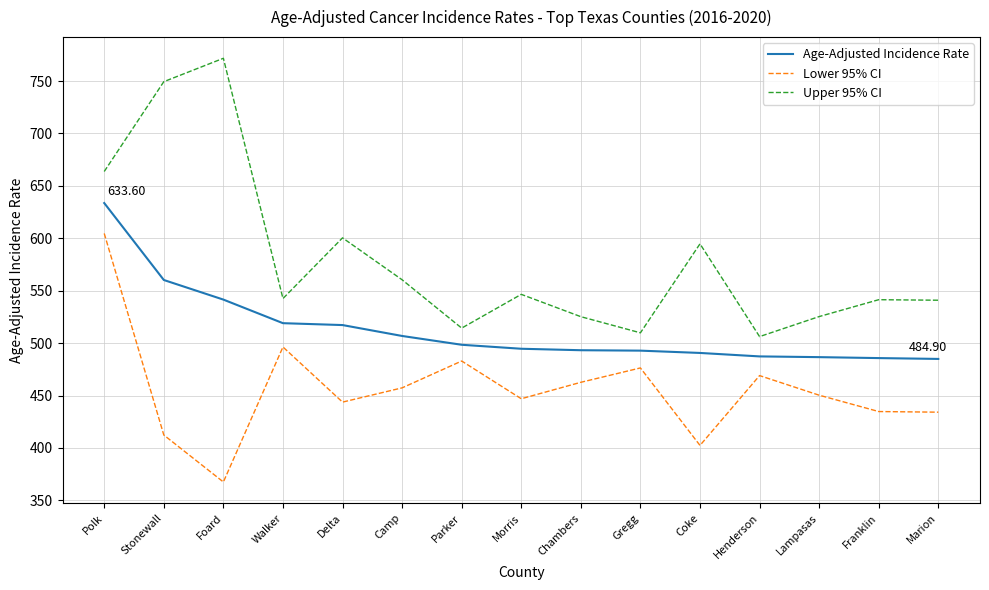

How many categories are shown in the chart?

15